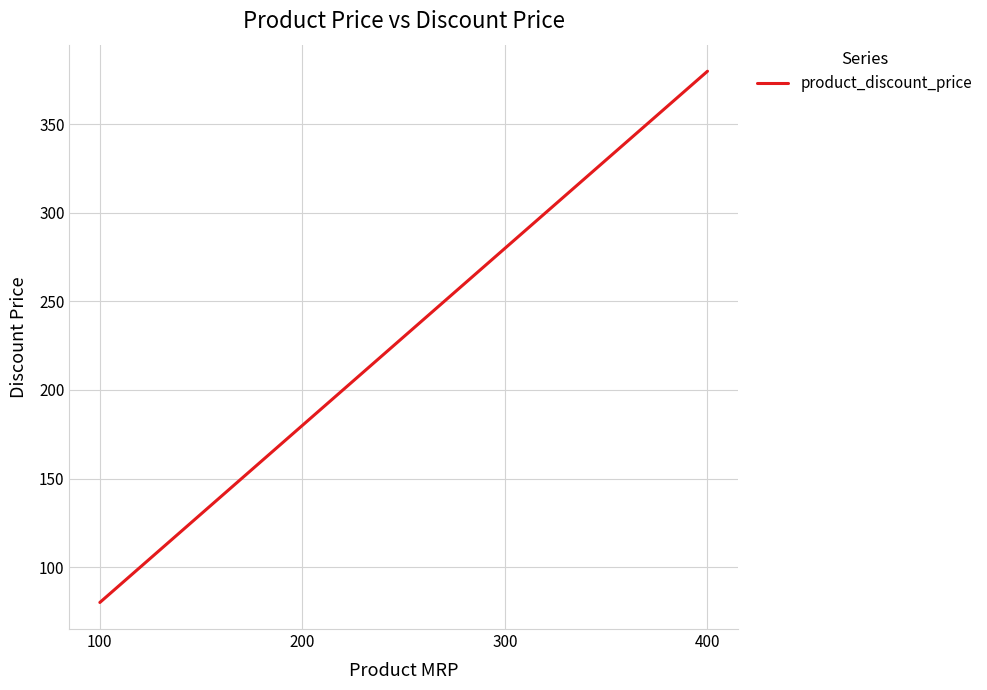

What is the greatest value displayed?

380